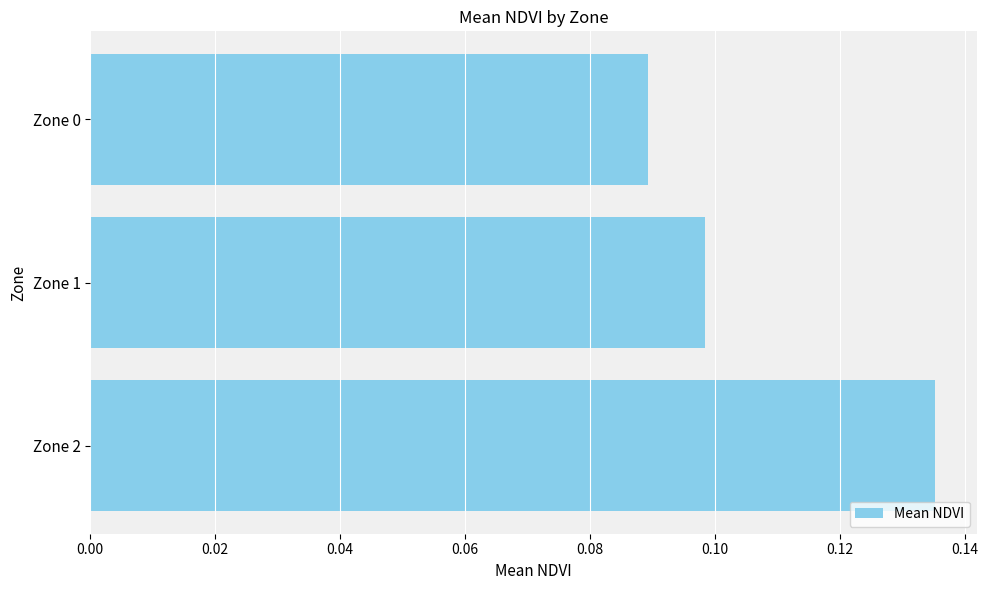

Between Zone 1 and Zone 0, which is larger?

Zone 1